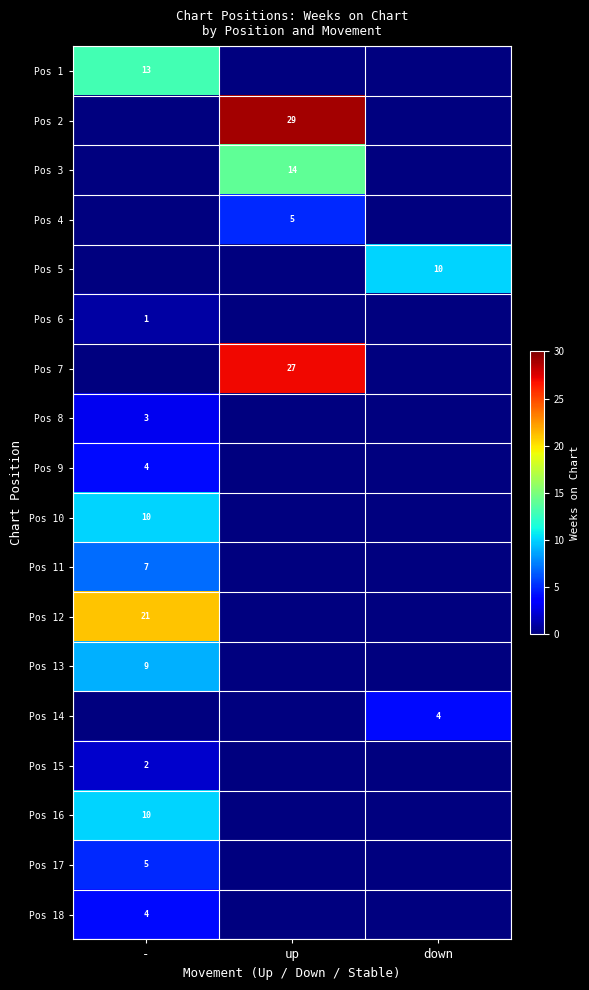

The value of Pos 9 at - is 2. True or false?

False